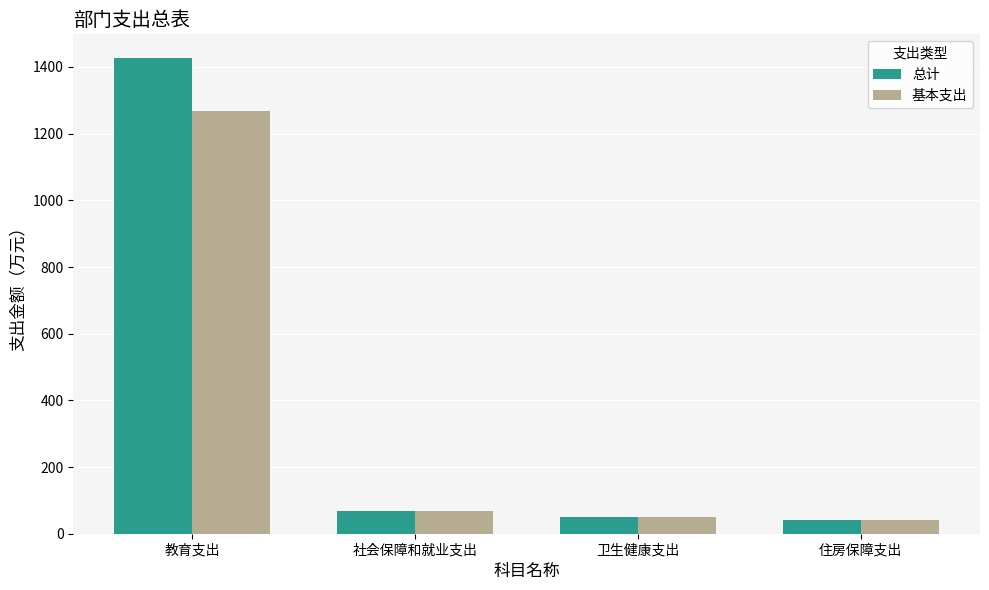

What is the sum of all 基本支出 values?

1428.5